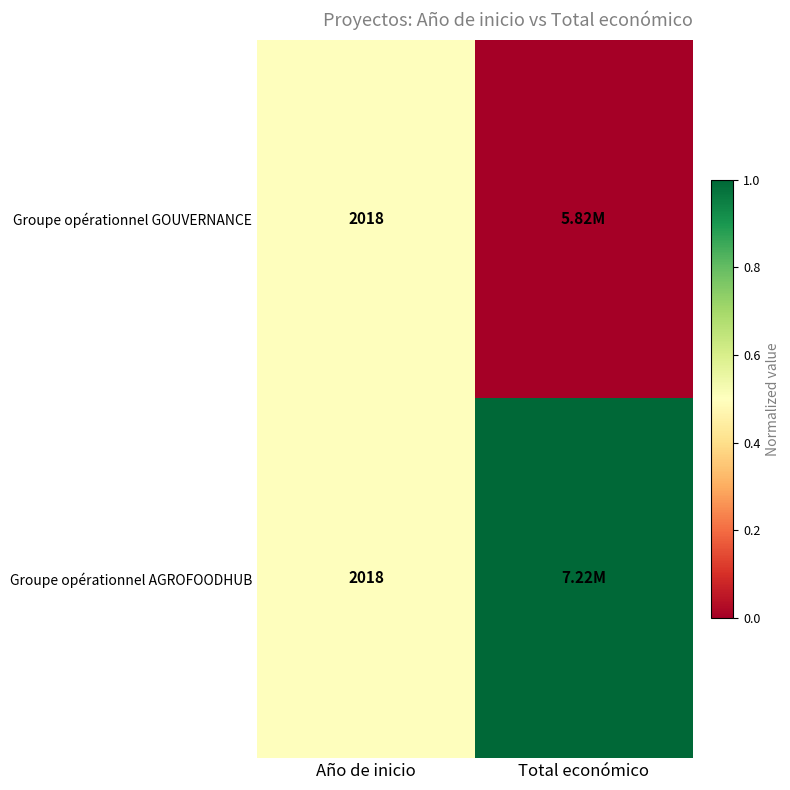

Is it true that Groupe opérationnel GOUVERNANCE equals 0.8 at Año de inicio?

False